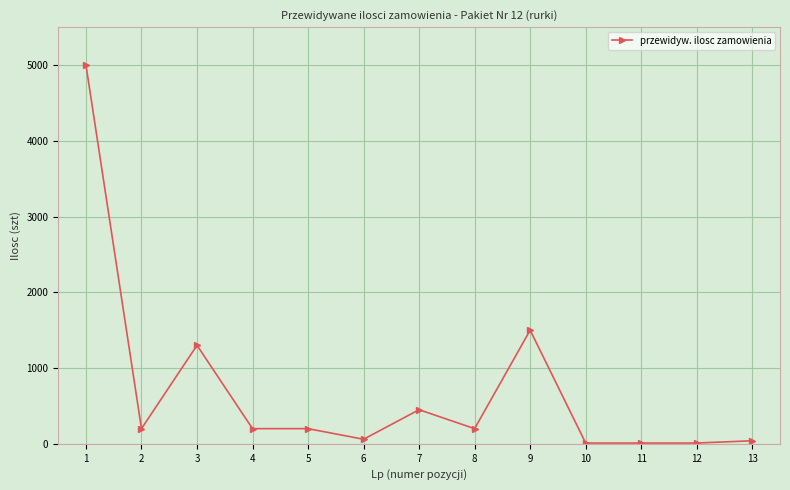

Is it true that the value at 3 is 1300?

True